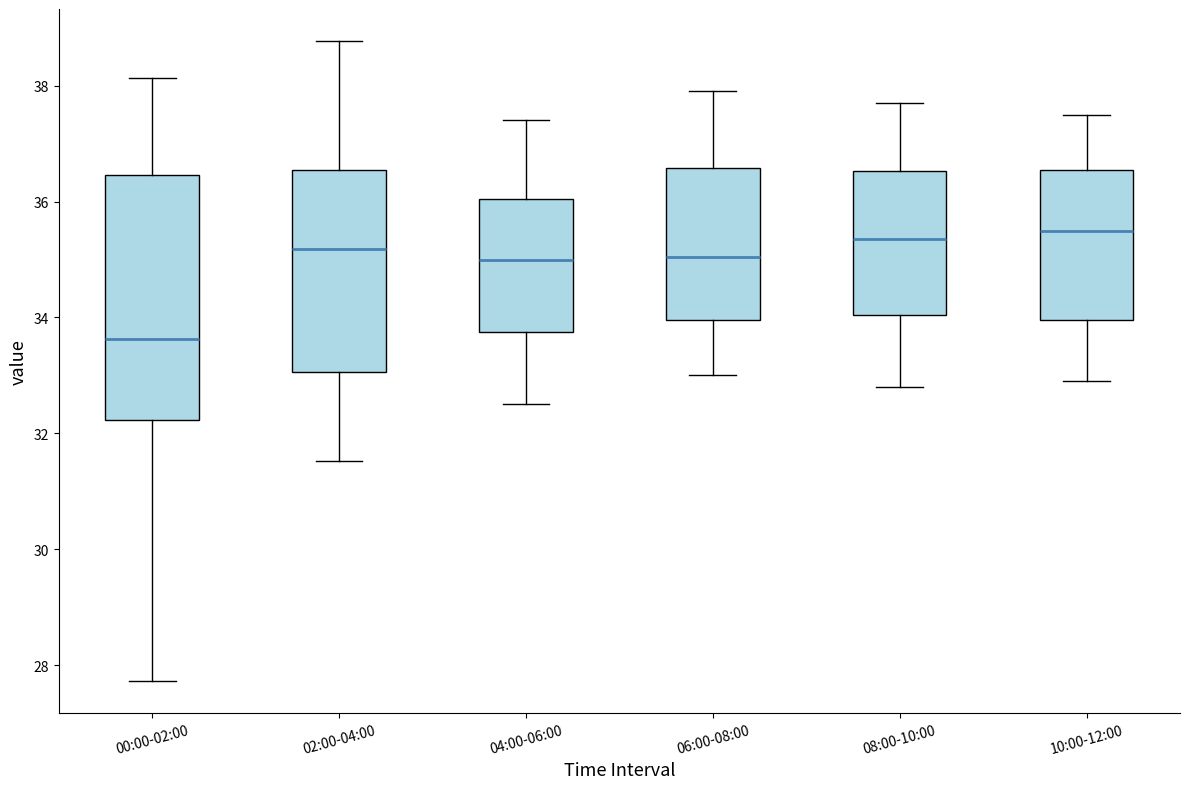

Reading left to right, transcribe this box plot: for each box, give where its median line is, the range the box spans, and where its two whiskers end, as read against the y-axis. The values are not printed on the chart, so give them approximately, as read against the axis.

00:00-02:00: median 33.6, box 32.2 to 36.4, whiskers 27.8 to 38.2
02:00-04:00: median 35.2, box 33.0 to 36.6, whiskers 31.6 to 38.8
04:00-06:00: median 35.0, box 33.8 to 36.0, whiskers 32.6 to 37.4
06:00-08:00: median 35.0, box 34.0 to 36.6, whiskers 33.0 to 38.0
08:00-10:00: median 35.4, box 34.0 to 36.6, whiskers 32.8 to 37.8
10:00-12:00: median 35.6, box 34.0 to 36.6, whiskers 33.0 to 37.6